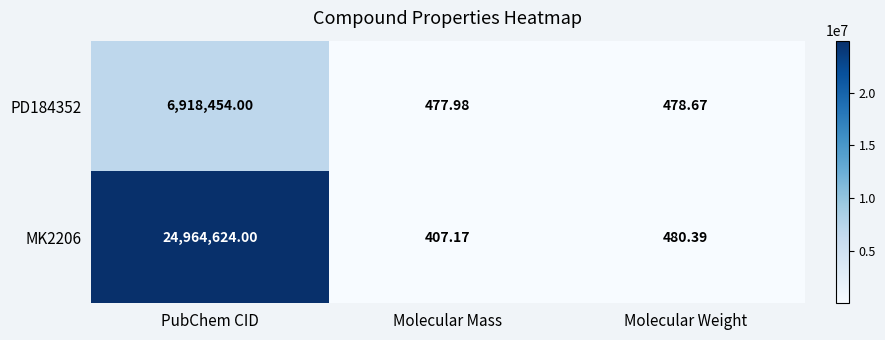

Count the number of data series in this chart.

2